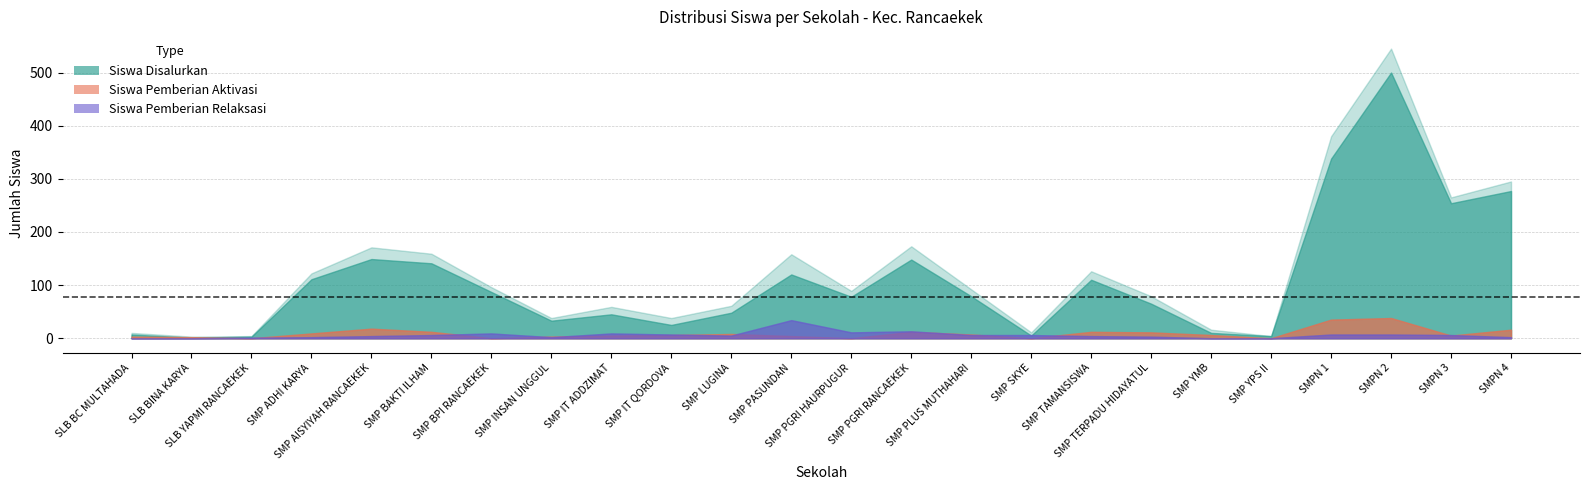

Reading left to right, transcribe all the data shown in this chart.

Siswa Disalurkan: 10	3	4	122	171	159	96	38	59	38	61	158	89	173	92	11	126	79	16	4	380	545	265	295
Siswa Pemberian: 7	1	3	111	149	141	87	33	45	25	48	120	78	148	79	5	110	65	10	4	338	500	254	277
Siswa Pemberian Aktivasi: 3	2	0	9	18	12	0	3	5	6	8	4	0	12	7	0	12	11	6	0	35	38	5	16
Siswa Pemberian Relaksasi: 0	0	1	2	4	6	9	2	9	7	5	34	11	13	6	6	4	3	0	0	7	7	6	2